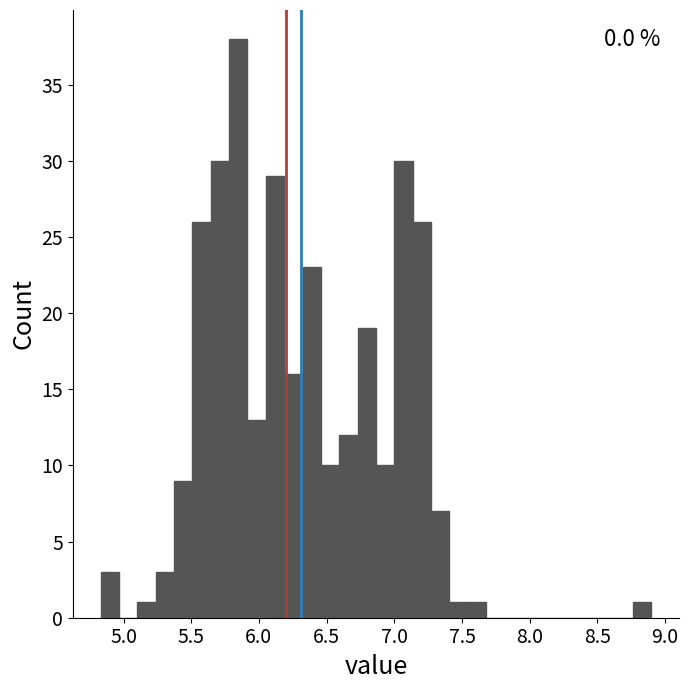

Read against the x-axis, roughly where is the centre of the tallest bar?

5.85